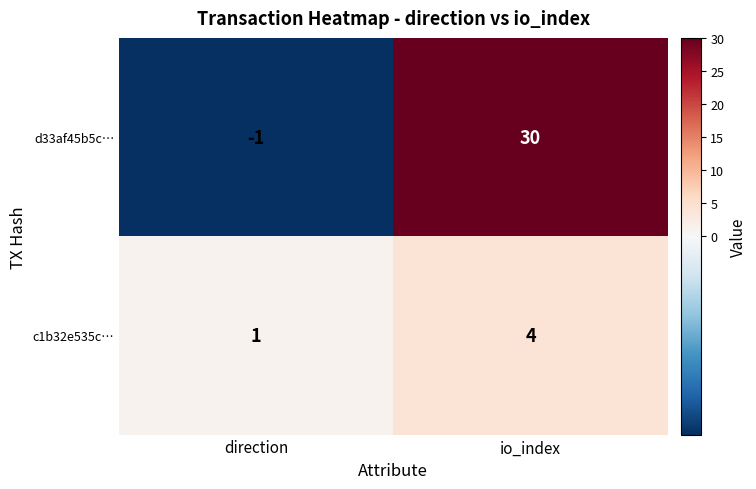

Which series has the largest range (max minus min)?

d33af45b5c…